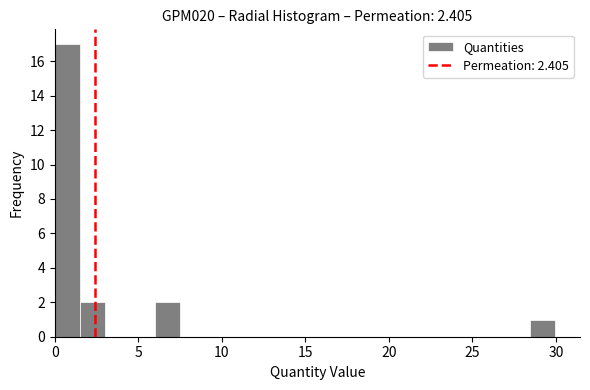

Read against the x-axis, roughly where is the centre of the tallest bar?

1.0